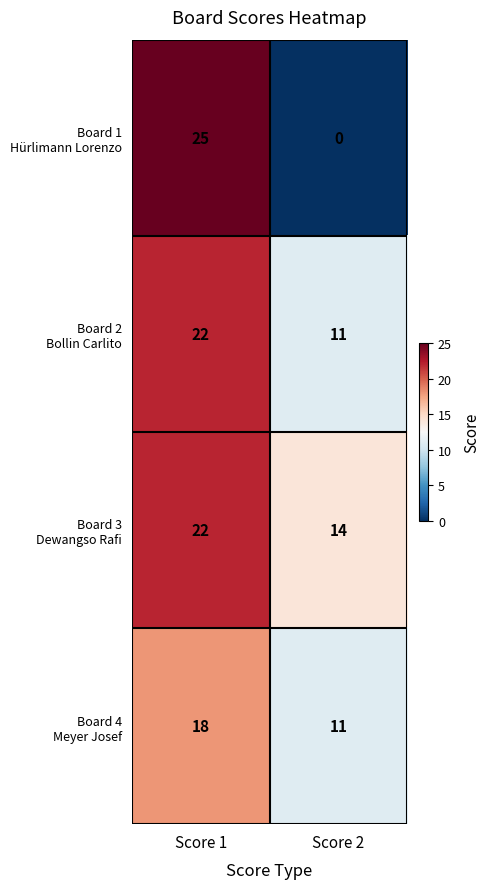

What is the difference between the highest and lowest values at Score 2?

14